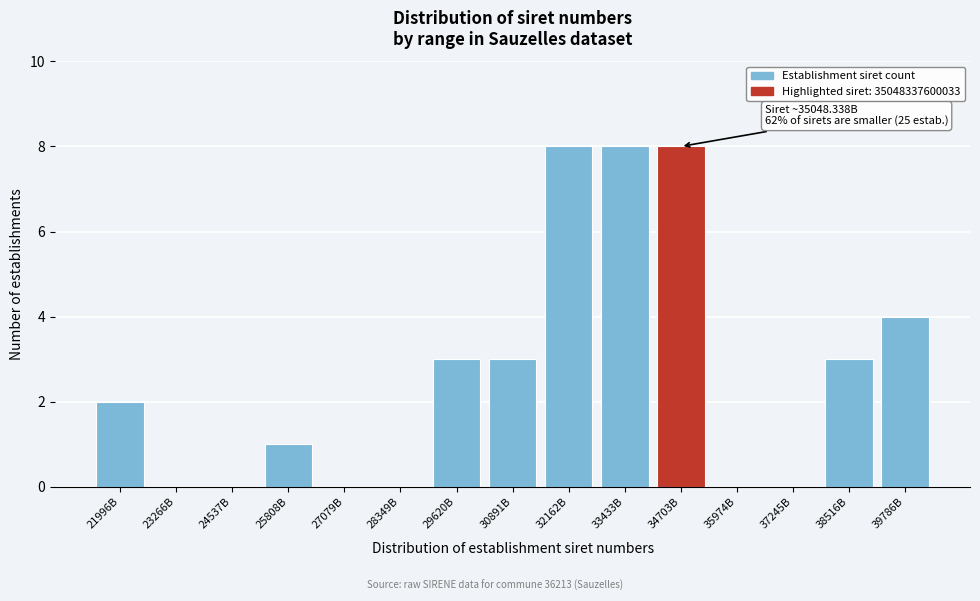

Reading left to right, list all the values displayed in this chart.

21996B=2	23266B=0	24537B=0	25808B=1	27079B=0	28349B=0	29620B=3	30891B=3	32162B=8	33433B=8	34703B=8	35974B=0	37245B=0	38516B=3	39786B=4